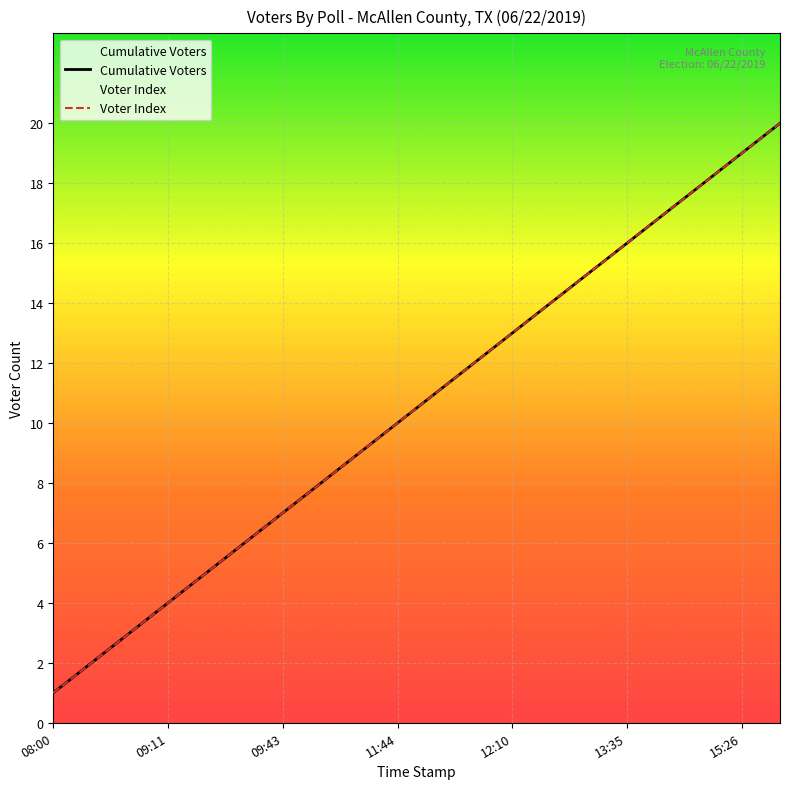

Reading left to right, transcribe all the data shown in this chart.

Cumulative Voters: 1	2	3	4	5	6	7	8	9	10	11	12	13	14	15	16	17	18	19	20
Voter Index: 1	2	3	4	5	6	7	8	9	10	11	12	13	14	15	16	17	18	19	20